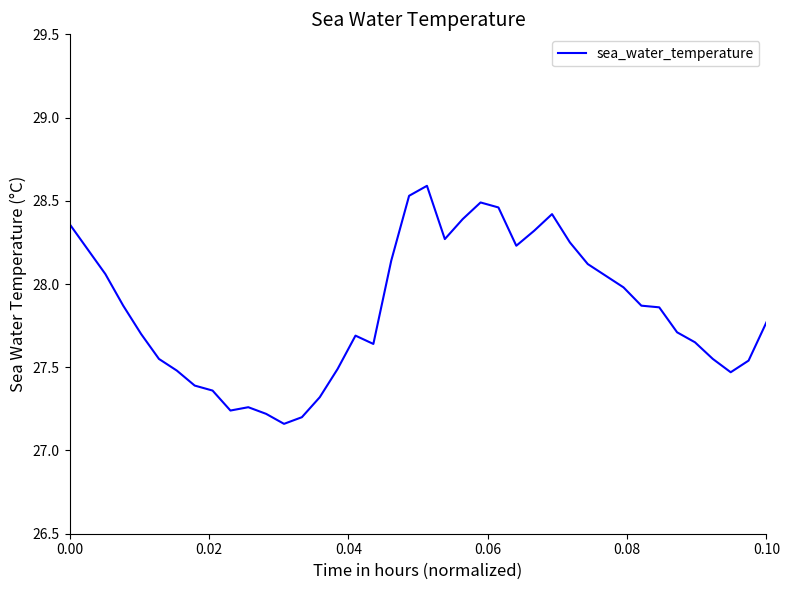

What is the difference between the maximum and minimum values?

1.4